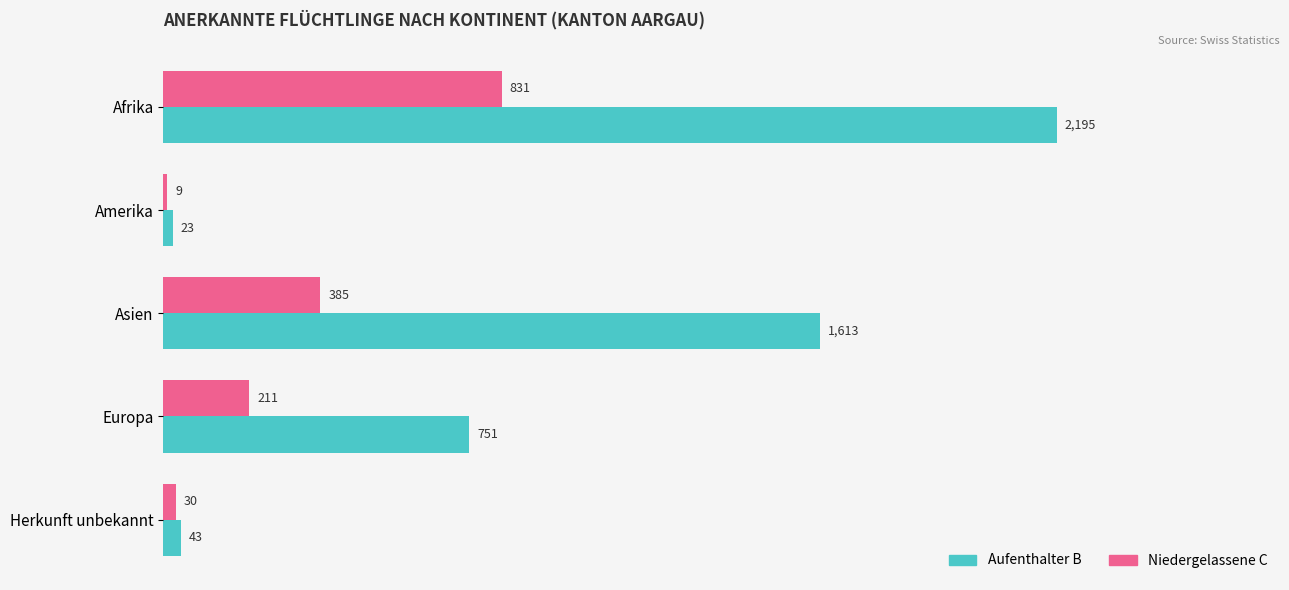

How many values in the Niedergelassene C series are below 211?

2